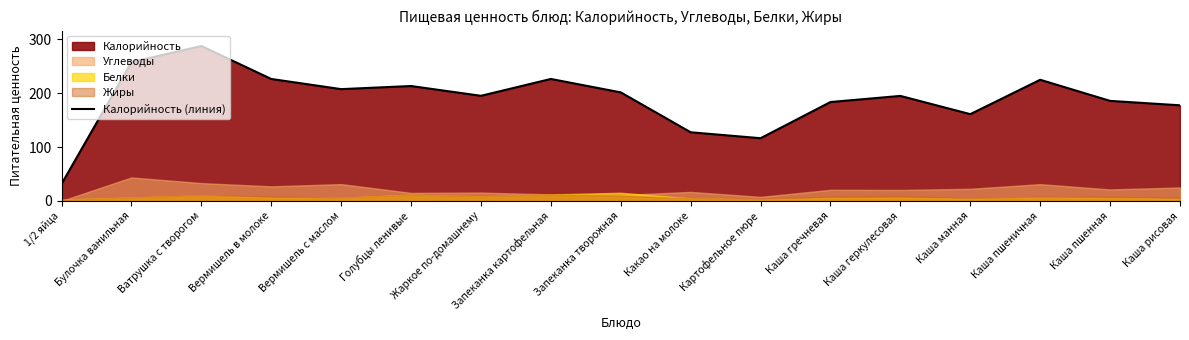

Approximately how many times larger is the value at Каша пшеничная compared to Жаркое по-домашнему?

1.2